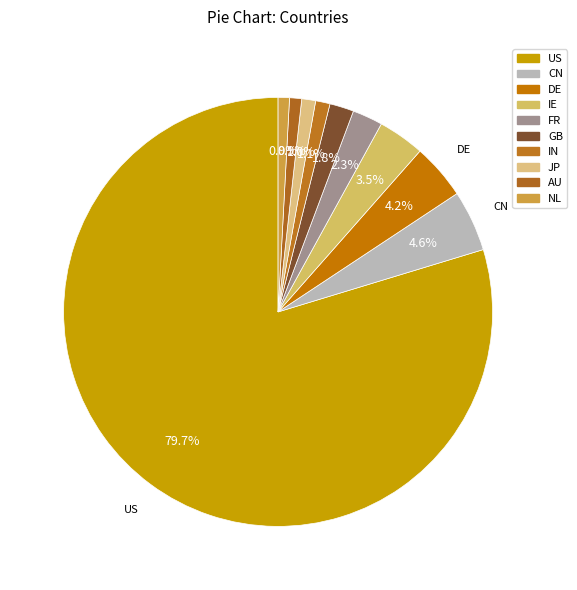

To the nearest percent, what portion does JP represent?

1%